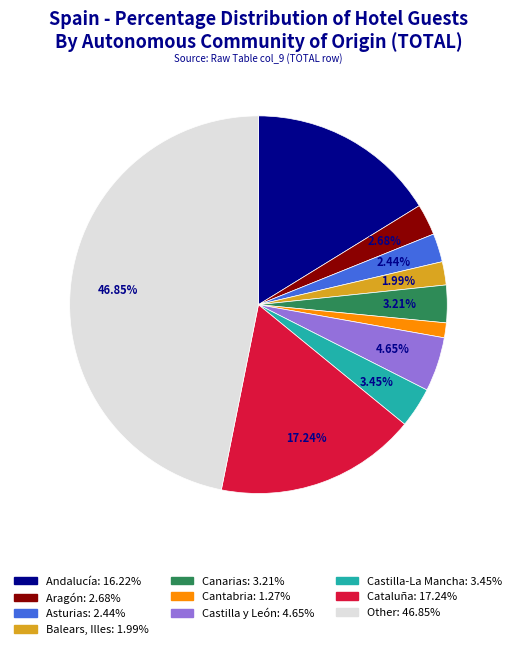

Is it true that Other is 47% of the pie?

True